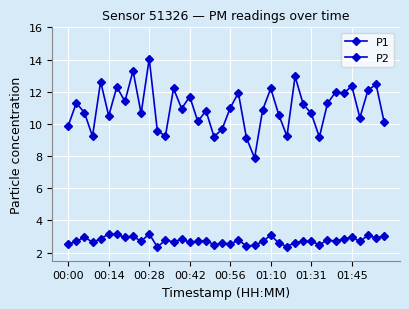

Rank the categories by P1 value from highest to lowest.

10, 8, 28, 00:56, 38, 35, 01:31, 13, 25, 37, 33, 21, 34, 15, 01:45, 00:14, 32, 29, 20, 14, 24, 17, 00:28, 9, 30, 26, 01:10, 36, 16, 39, 00:00, 19, 11, 12, 00:42, 27, 18, 31, 22, 23